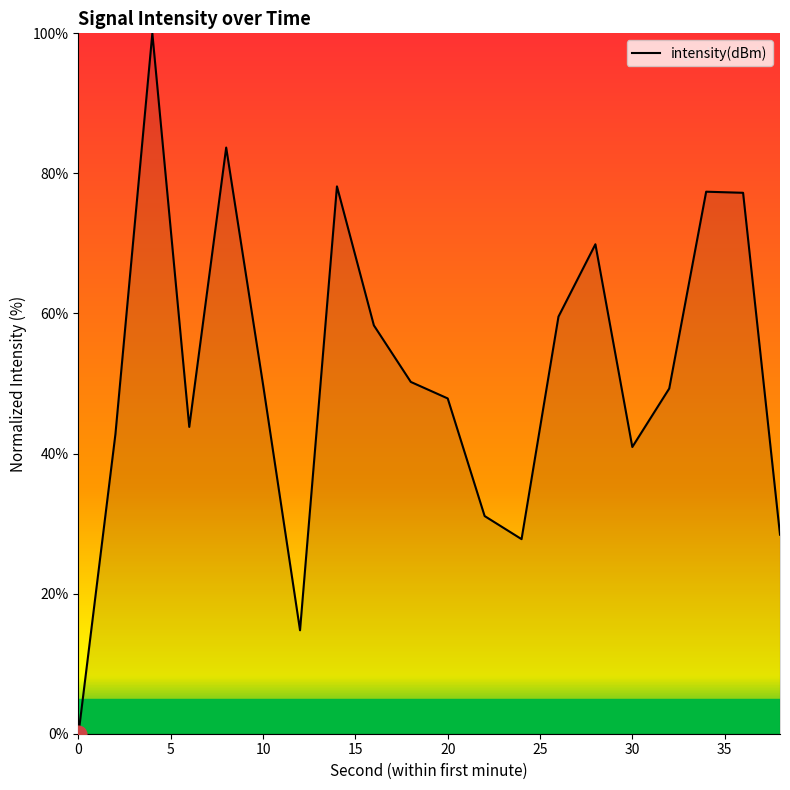

What is the average value?

51.5